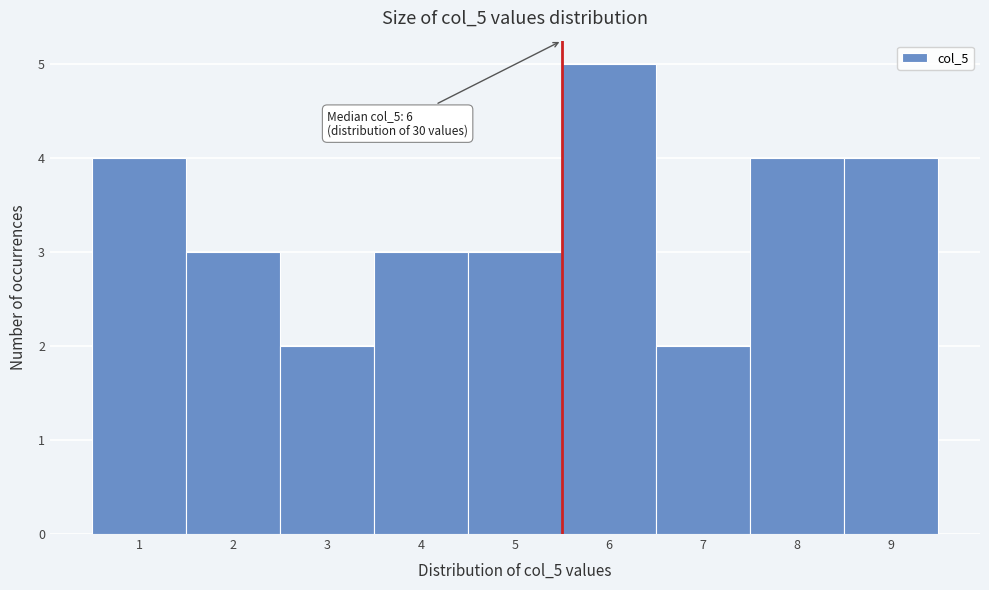

Which range on the x-axis has the tallest bar?

5.5 to 6.5